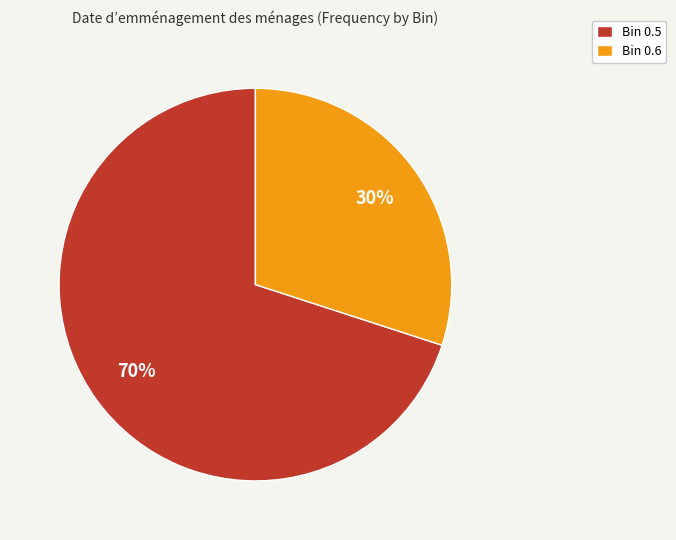

What percentage is the Bin 0.5 slice, to the nearest percent?

70%